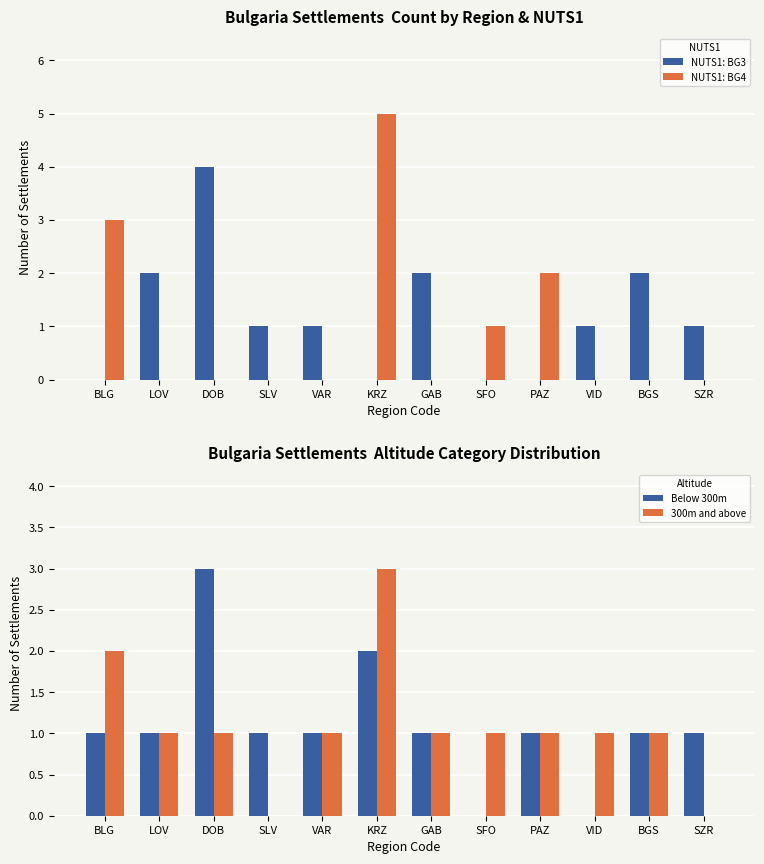

Which category has the highest value in the NUTS1: BG3 series?

DOB